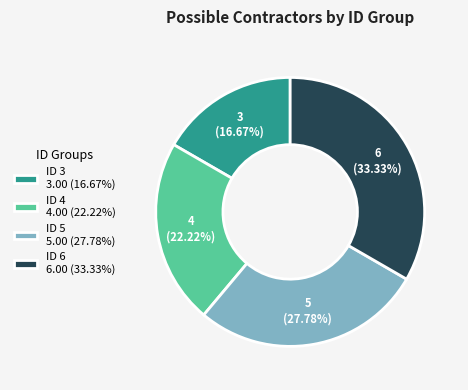

Which category has the smallest portion of the pie?

ID 3